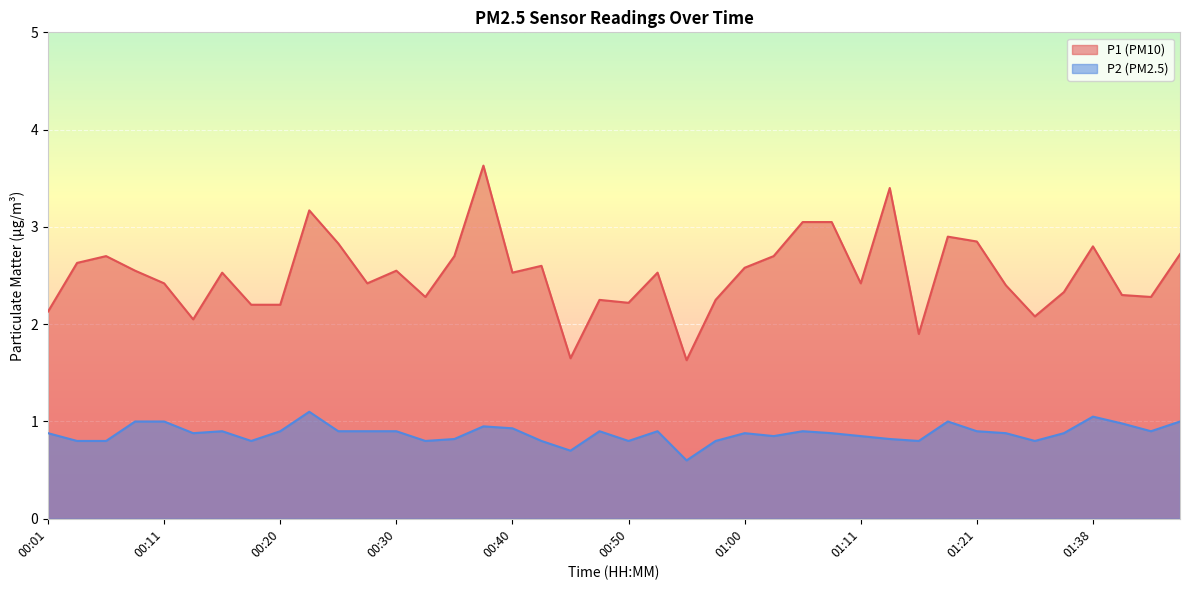

Reading right to left, extract all data points from this chart.

P1: 01:45=2.7	01:42=2.3	01:40=2.3	01:38=2.8	01:35=2.3	01:33=2.1	01:24=2.4	01:21=2.9	01:18=2.9	01:16=1.9	01:13=3.4	01:11=2.4	01:07=3.0	01:05=3.0	01:02=2.7	01:00=2.6	00:57=2.2	00:55=1.6	00:52=2.5	00:50=2.2	00:47=2.2	00:45=1.6	00:43=2.6	00:40=2.5	00:38=3.6	00:35=2.7	00:33=2.3	00:30=2.5	00:28=2.4	00:25=2.8	00:23=3.2	00:20=2.2	00:18=2.2	00:16=2.5	00:13=2.0	00:11=2.4	00:08=2.5	00:06=2.7	00:03=2.6	00:01=2.1
P2: 01:45=1.0	01:42=0.9	01:40=1.0	01:38=1.1	01:35=0.9	01:33=0.8	01:24=0.9	01:21=0.9	01:18=1.0	01:16=0.8	01:13=0.8	01:11=0.8	01:07=0.9	01:05=0.9	01:02=0.8	01:00=0.9	00:57=0.8	00:55=0.6	00:52=0.9	00:50=0.8	00:47=0.9	00:45=0.7	00:43=0.8	00:40=0.9	00:38=0.9	00:35=0.8	00:33=0.8	00:30=0.9	00:28=0.9	00:25=0.9	00:23=1.1	00:20=0.9	00:18=0.8	00:16=0.9	00:13=0.9	00:11=1.0	00:08=1.0	00:06=0.8	00:03=0.8	00:01=0.9